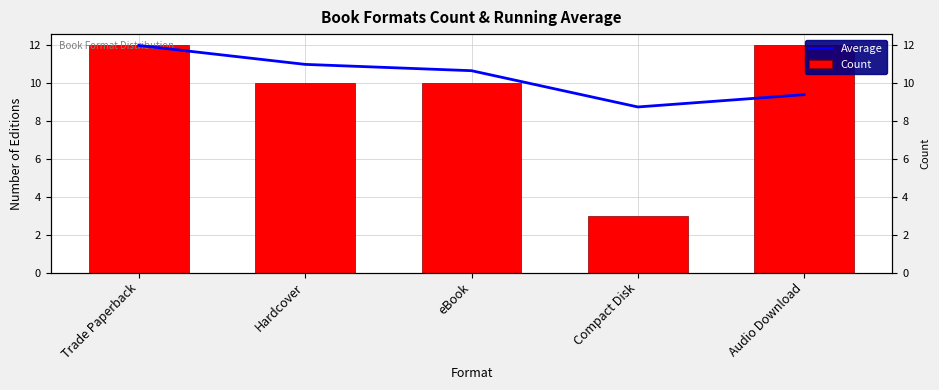

Which series has the widest spread of values?

Count